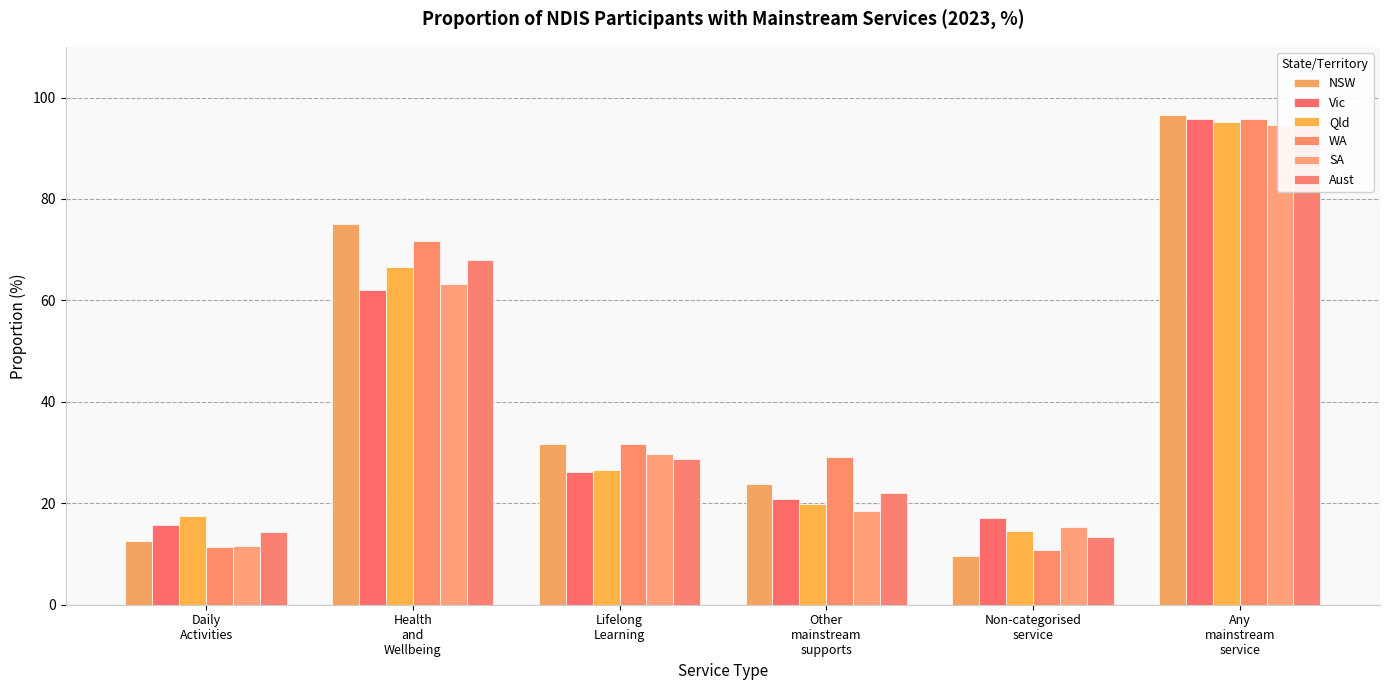

Reading right to left, transcribe all the data shown in this chart.

NSW: Any
mainstream
service=96.6	Non-categorised
service=9.7	Other
mainstream
supports=23.8	Lifelong
Learning=31.6	Health
and
Wellbeing=75.0	Daily
Activities=12.5
Vic: Any
mainstream
service=95.8	Non-categorised
service=17.1	Other
mainstream
supports=20.8	Lifelong
Learning=26.1	Health
and
Wellbeing=62.0	Daily
Activities=15.8
Qld: Any
mainstream
service=95.2	Non-categorised
service=14.6	Other
mainstream
supports=19.8	Lifelong
Learning=26.5	Health
and
Wellbeing=66.5	Daily
Activities=17.4
WA: Any
mainstream
service=95.7	Non-categorised
service=10.7	Other
mainstream
supports=29.1	Lifelong
Learning=31.7	Health
and
Wellbeing=71.8	Daily
Activities=11.4
SA: Any
mainstream
service=94.5	Non-categorised
service=15.3	Other
mainstream
supports=18.4	Lifelong
Learning=29.8	Health
and
Wellbeing=63.3	Daily
Activities=11.5
Aust: Any
mainstream
service=95.7	Non-categorised
service=13.4	Other
mainstream
supports=22.1	Lifelong
Learning=28.8	Health
and
Wellbeing=68.0	Daily
Activities=14.3